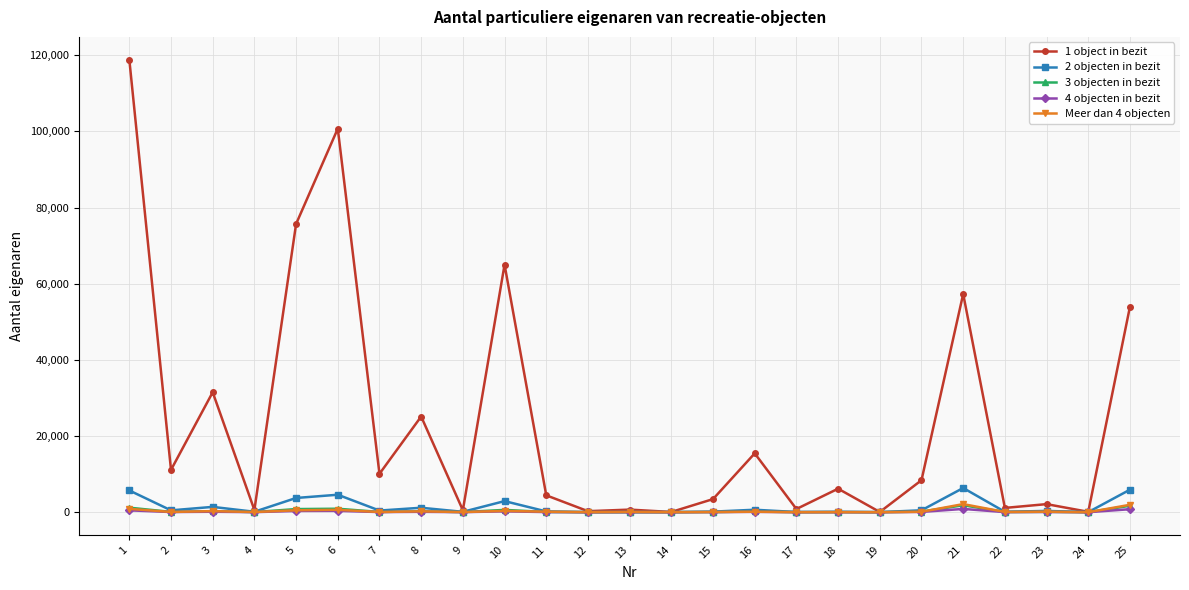

What is the value of the Meer dan 4 objecten point at the 16th from the left?

115